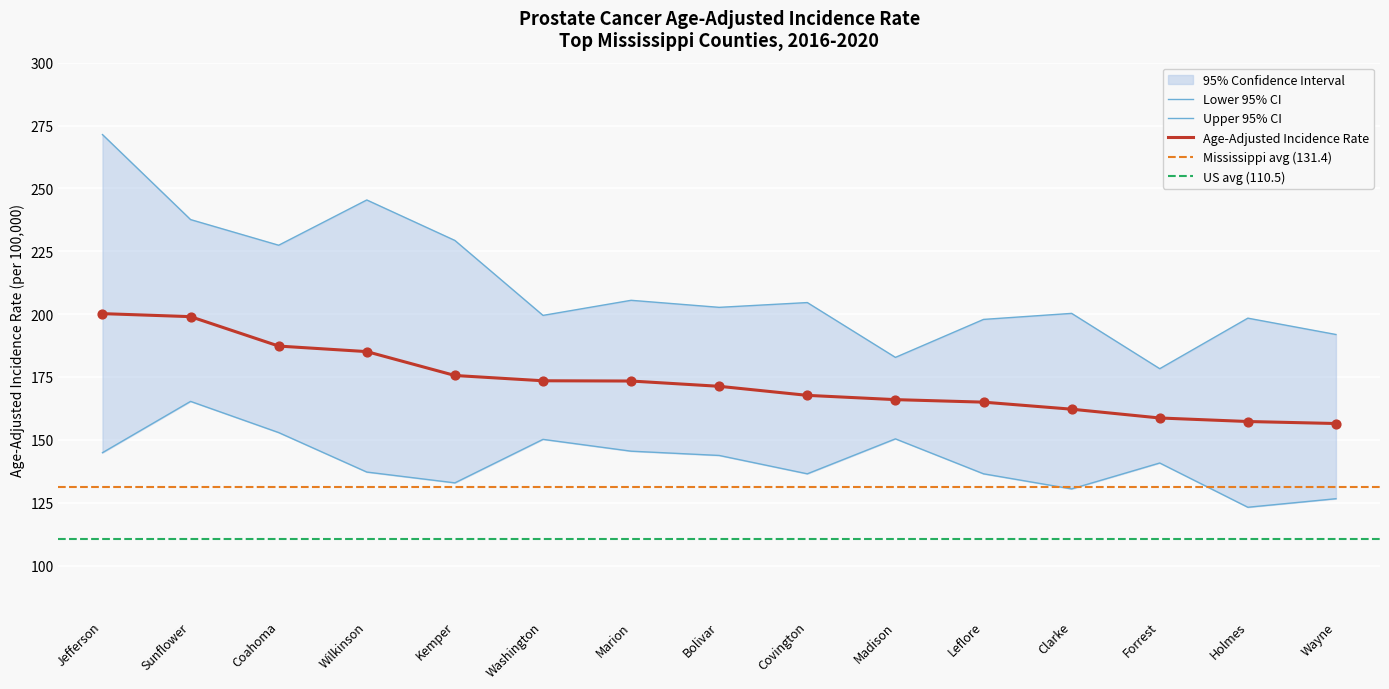

Is the value of Lower 95% CI at Marion greater than the value of Age-Adjusted Incidence Rate at Wayne?

No